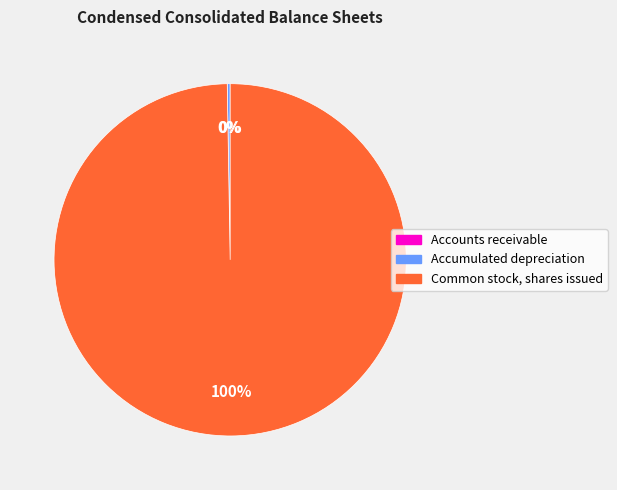

To the nearest percent, what percentage of the pie is Common stock, shares issued?

100%